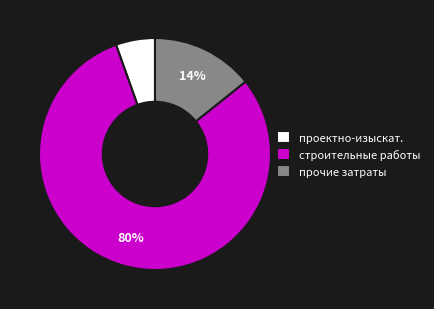

Combined, do прочие затраты and проектно-изыскат. account for over 50%?

No